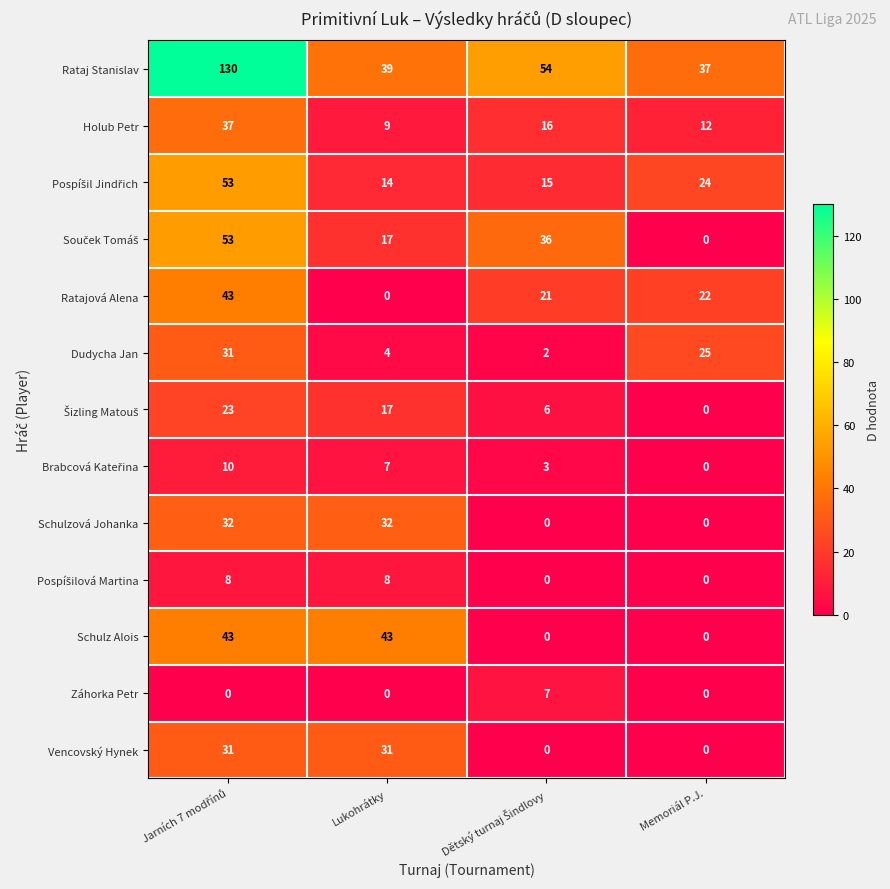

What is the total value across all series at Lukohrátky?

221